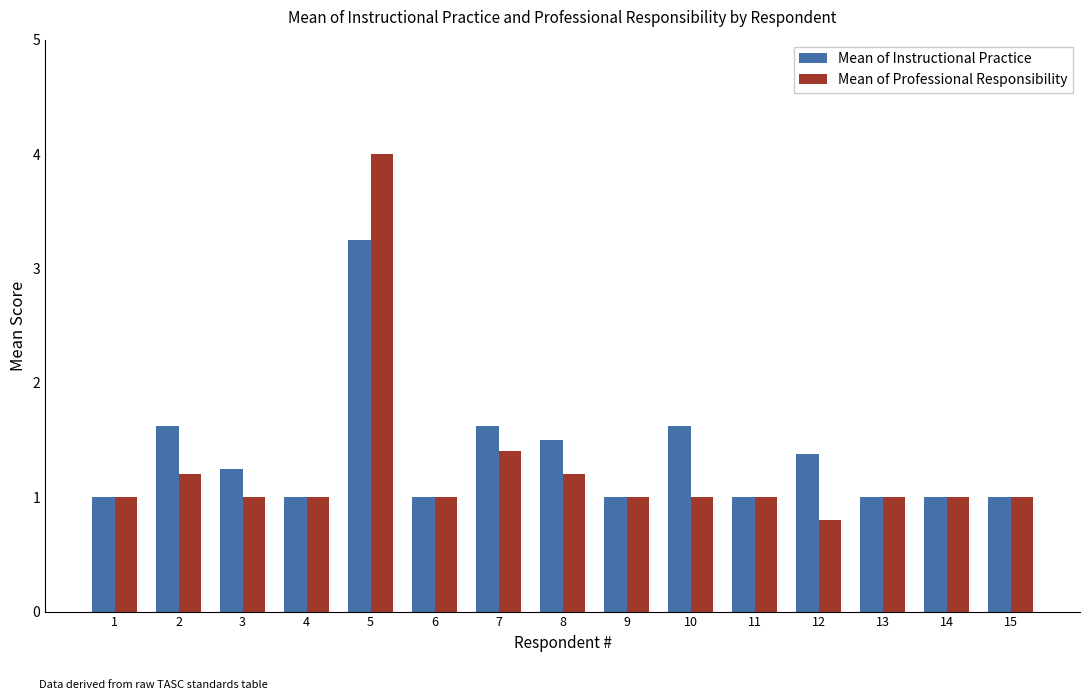

Are the bars horizontal?

No